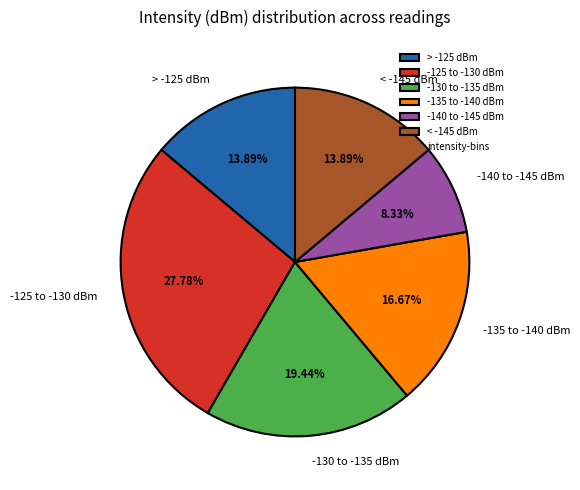

Does > -125 dBm account for over 50% of the chart?

No